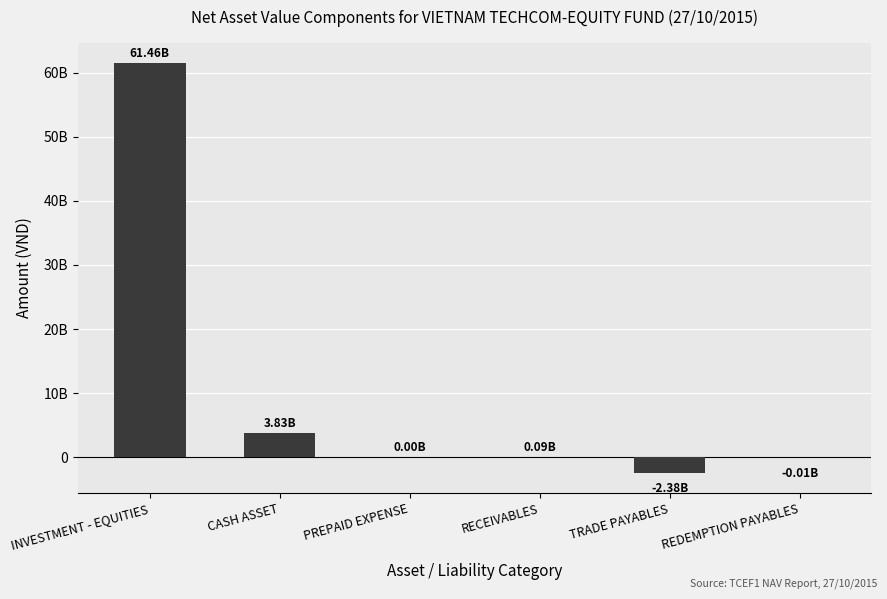

Between PREPAID EXPENSE and TRADE PAYABLES, which is larger?

PREPAID EXPENSE